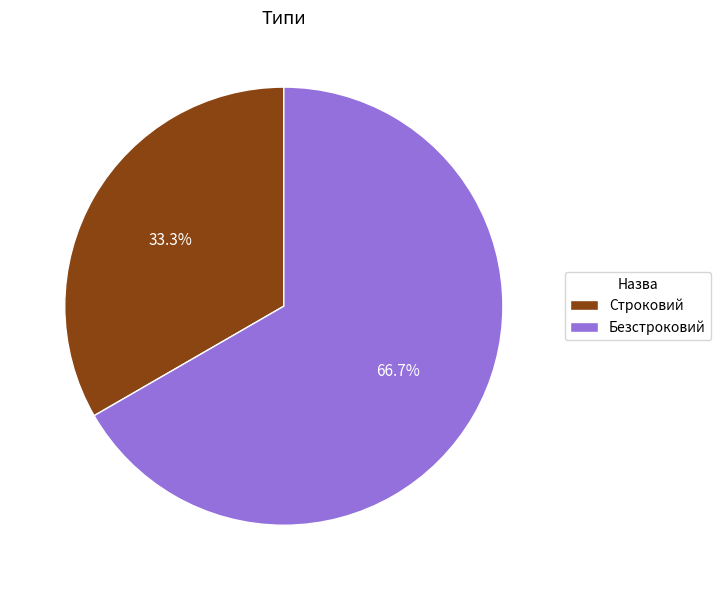

To the nearest percent, what is the difference between the largest and smallest slice percentages?

33%